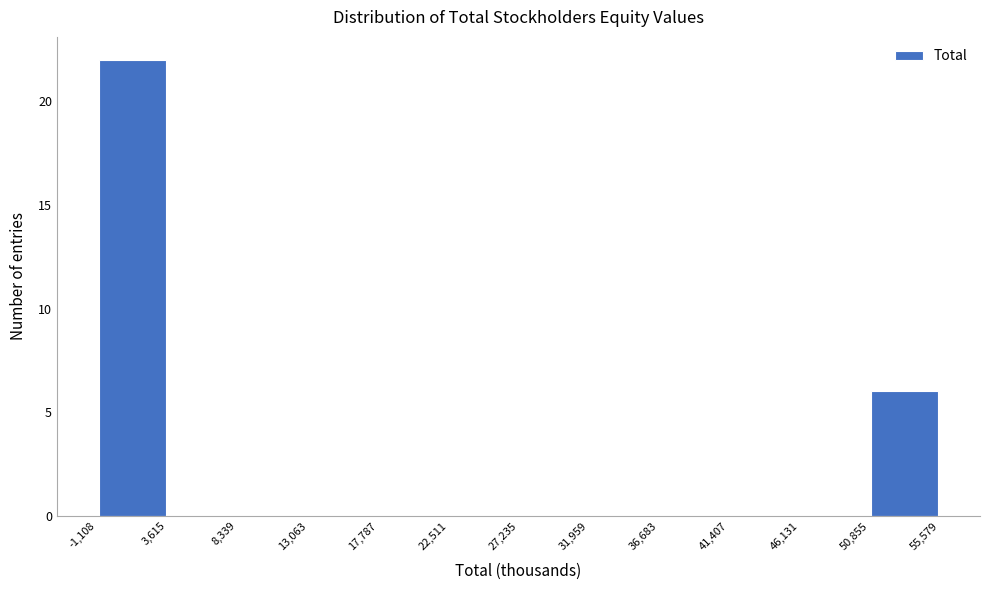

Which range on the x-axis has the tallest bar?

-1,108 to 3,615